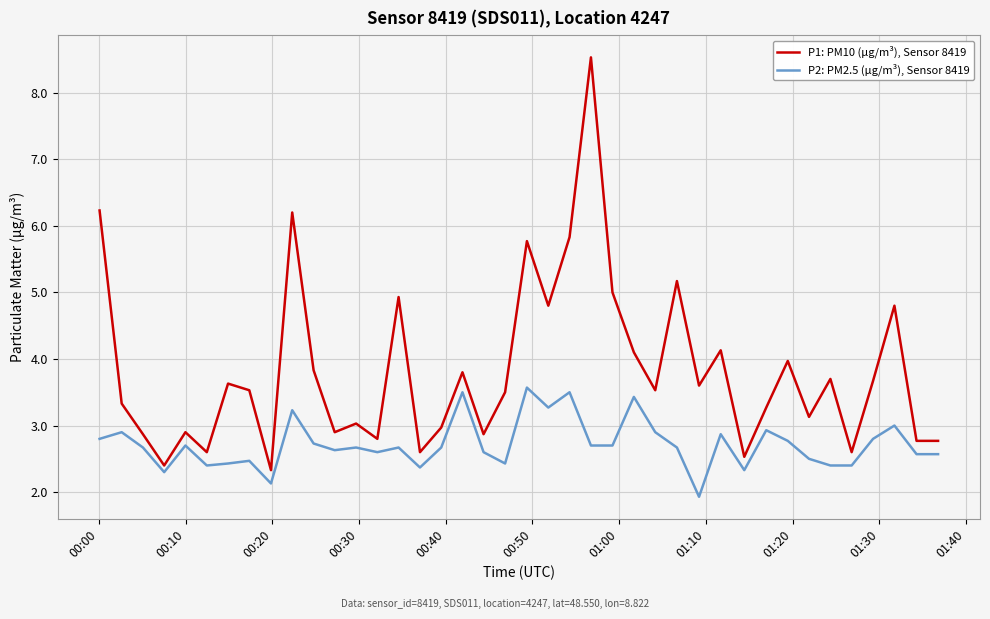

What is the difference between the maximum and minimum values in the P2: PM2.5 (µg/m³), Sensor 8419 series?

1.6